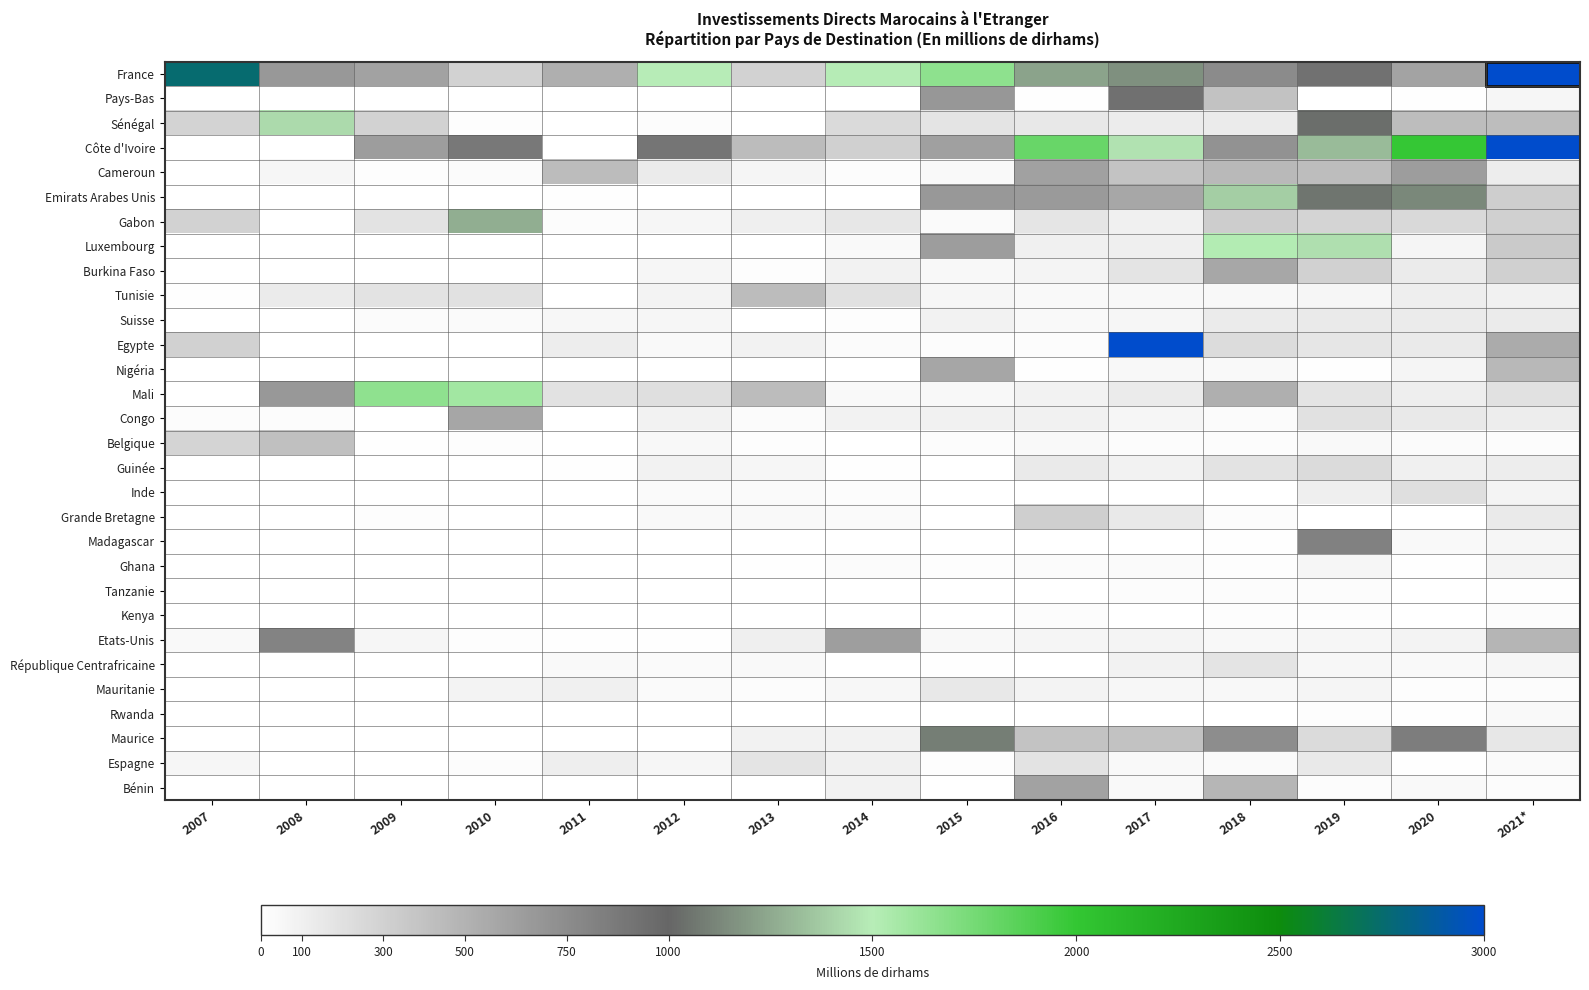

Between 2012 and 2018, which series saw the biggest shift?

Luxembourg